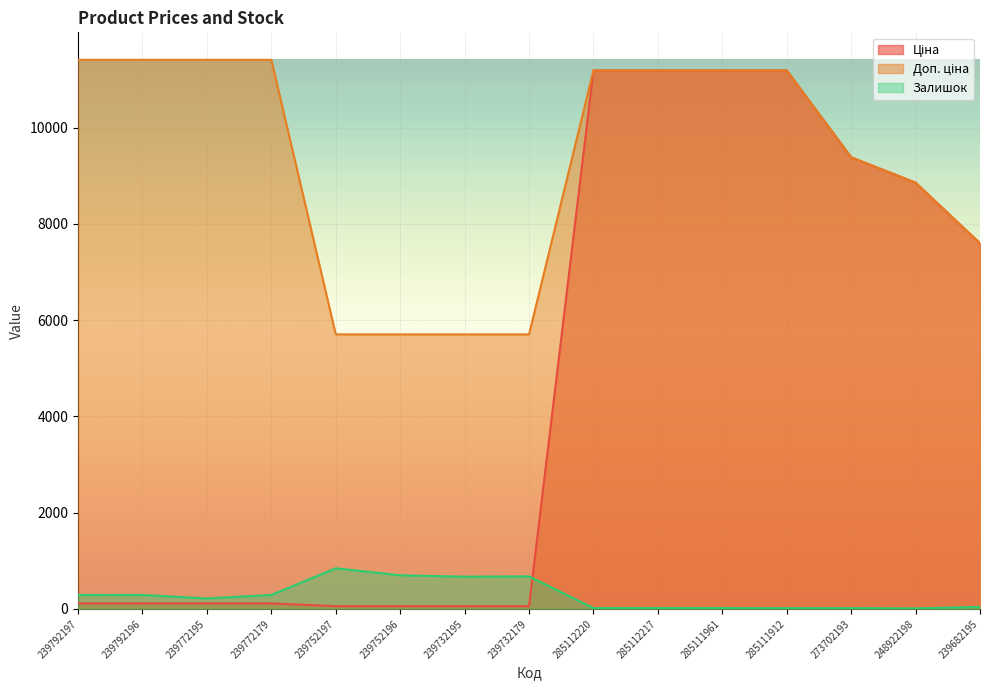

What is the maximum value for Залишок?

845.0